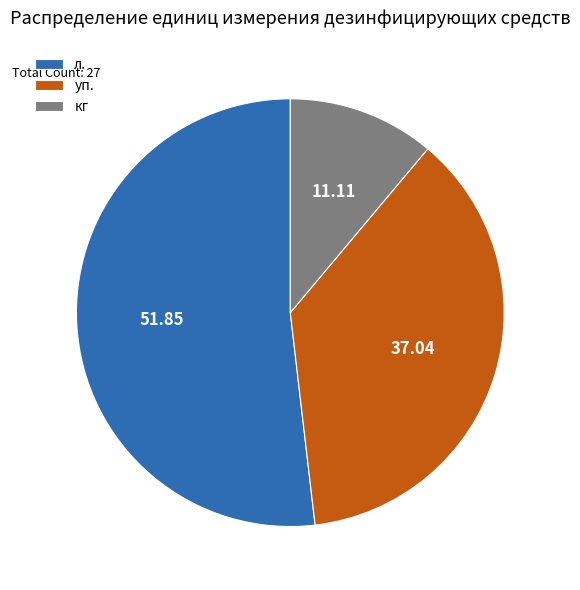

Rank the categories by value from lowest to highest.

кг, уп., л.